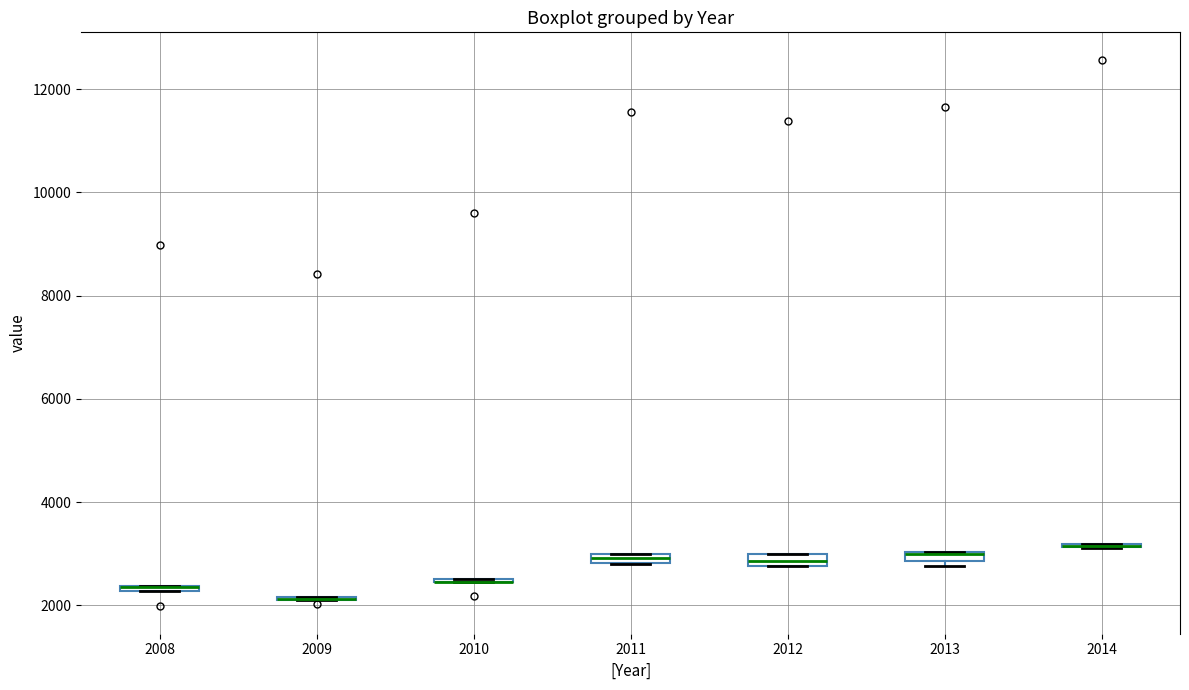

Where is the upper edge of the box at x = 2012 on the y-axis? The values are not printed on the chart, so give them approximately, as read against the axis.

3000